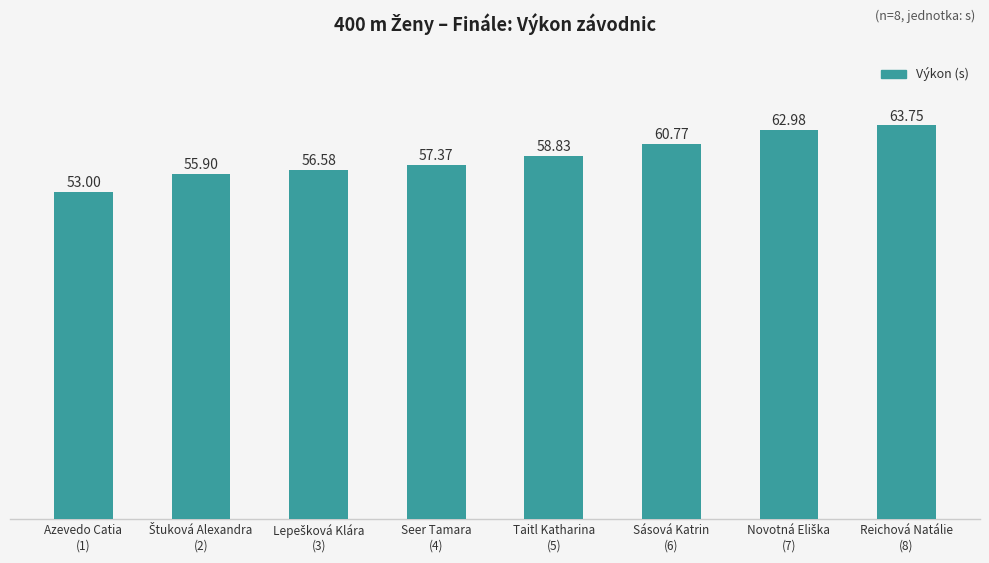

Are the bars grouped side by side (vs. stacked)?

No